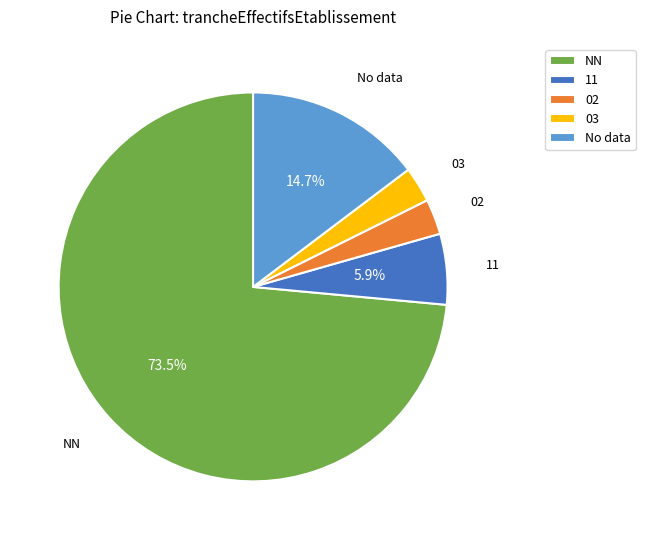

To the nearest percent, what portion does 03 represent?

3%